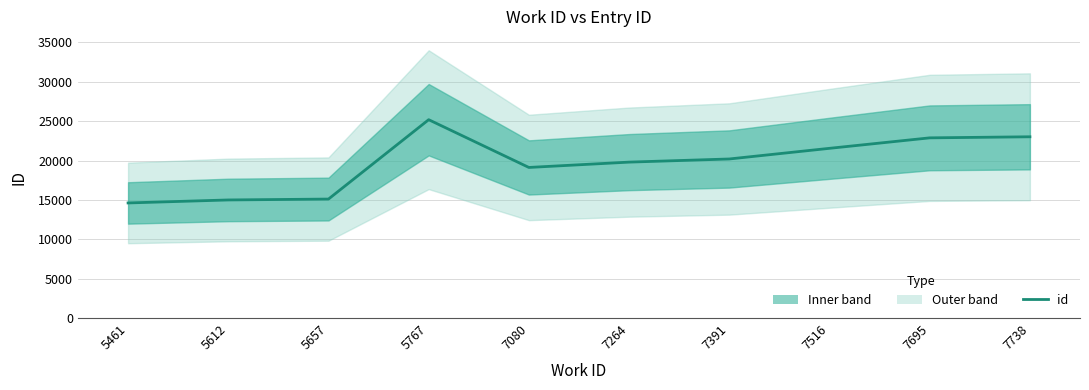

Which label corresponds to the largest value in the chart?

5767